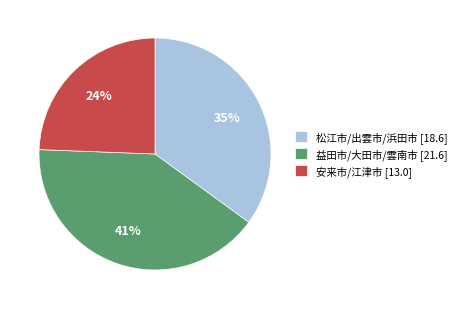

Which has a higher value, 松江市/出雲市/浜田市 [18.6] or 安来市/江津市 [13.0]?

松江市/出雲市/浜田市 [18.6]